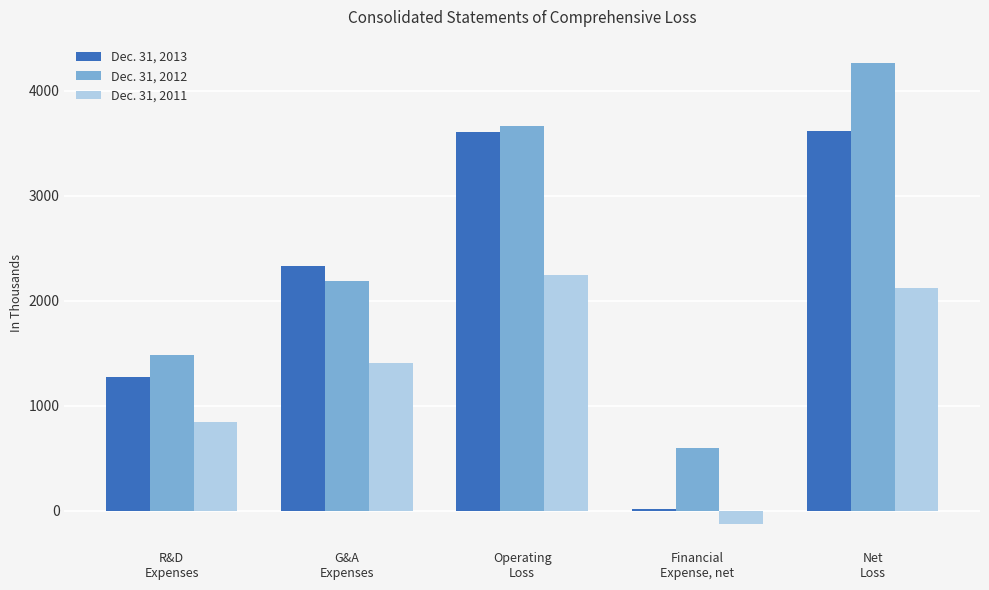

Which series has the largest range (max minus min)?

Dec. 31, 2012